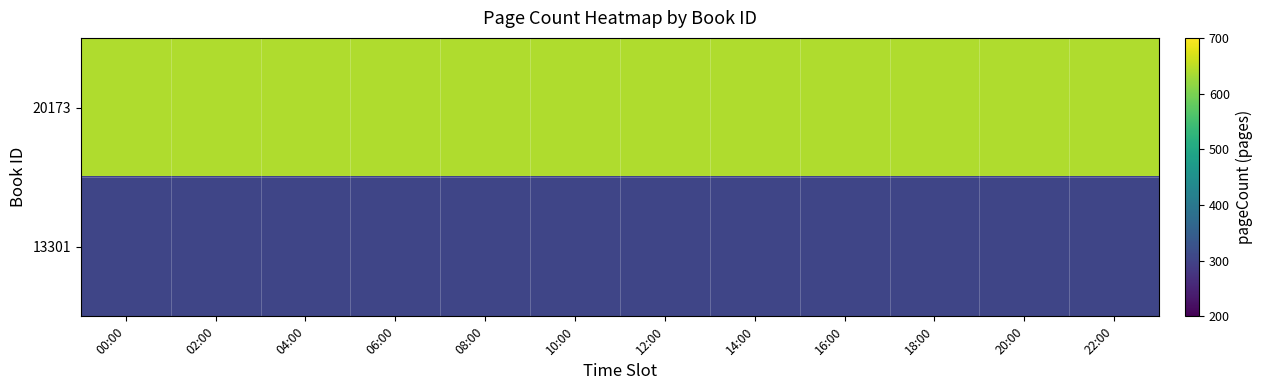

Reading left to right, transcribe all the data shown in this chart.

20173: 00:00=640	02:00=640	04:00=640	06:00=640	08:00=640	10:00=640	12:00=640	14:00=640	16:00=640	18:00=640	20:00=640	22:00=640
13301: 00:00=304	02:00=304	04:00=304	06:00=304	08:00=304	10:00=304	12:00=304	14:00=304	16:00=304	18:00=304	20:00=304	22:00=304